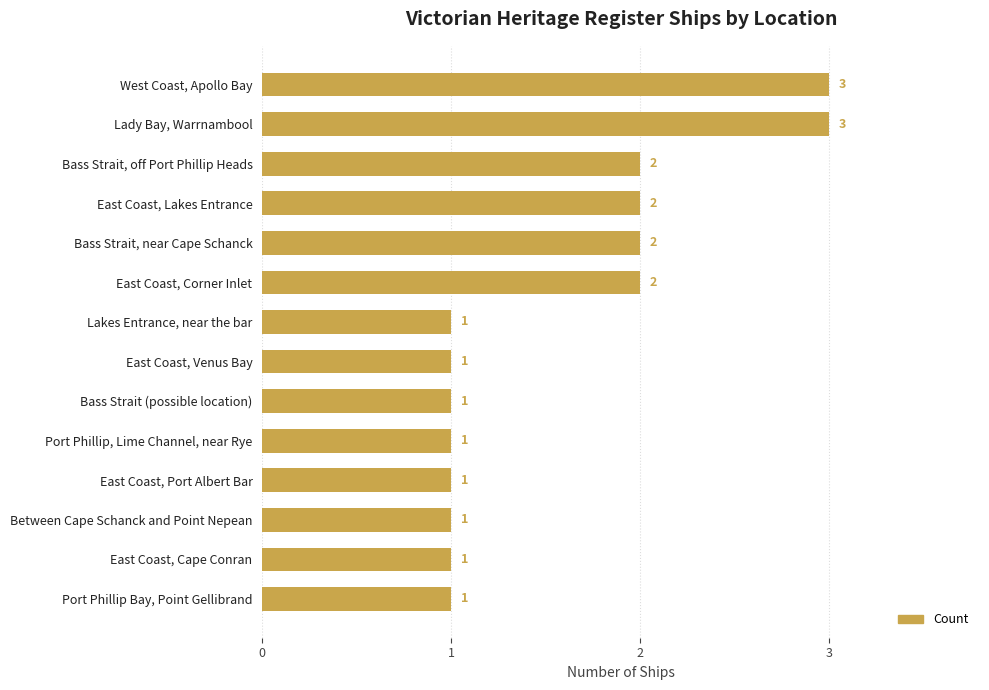

What is the label of the 13th bar from the bottom?

Lady Bay, Warrnambool